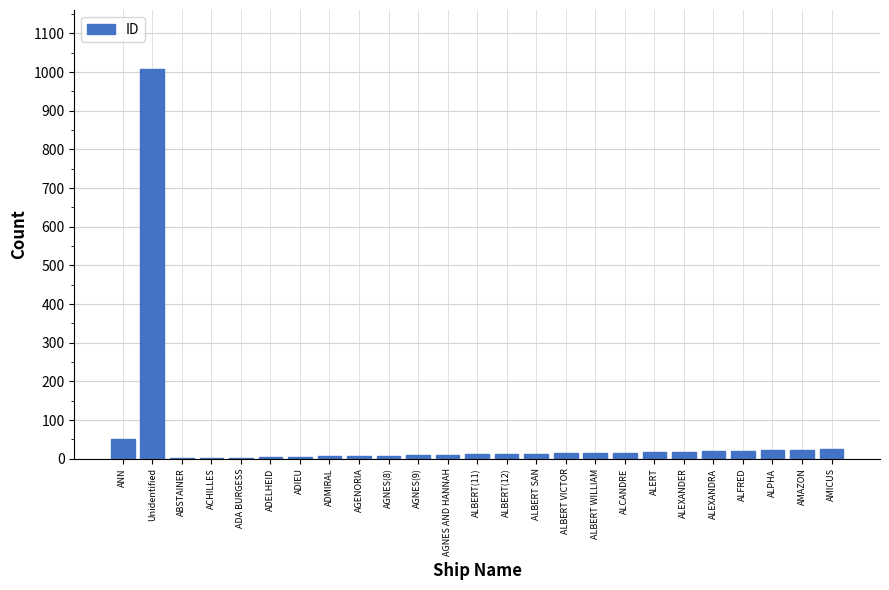

Where does the data first go above 13?

ANN